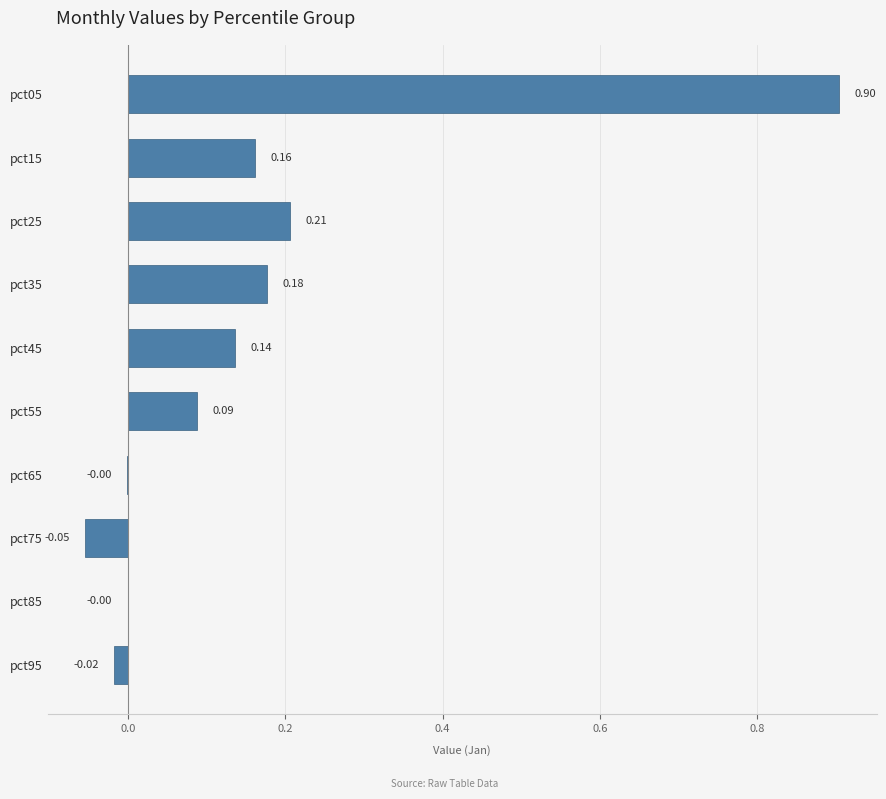

What is the sum of all values?

1.6